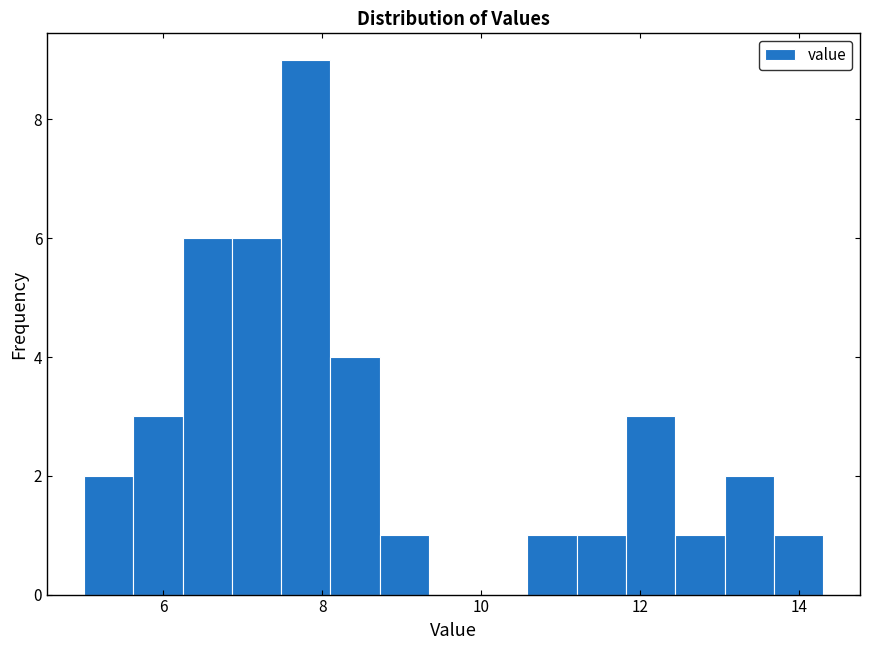

Around what value on the x-axis is the tallest bar? Give the approximate position of its centre, as read against the axis.

7.8